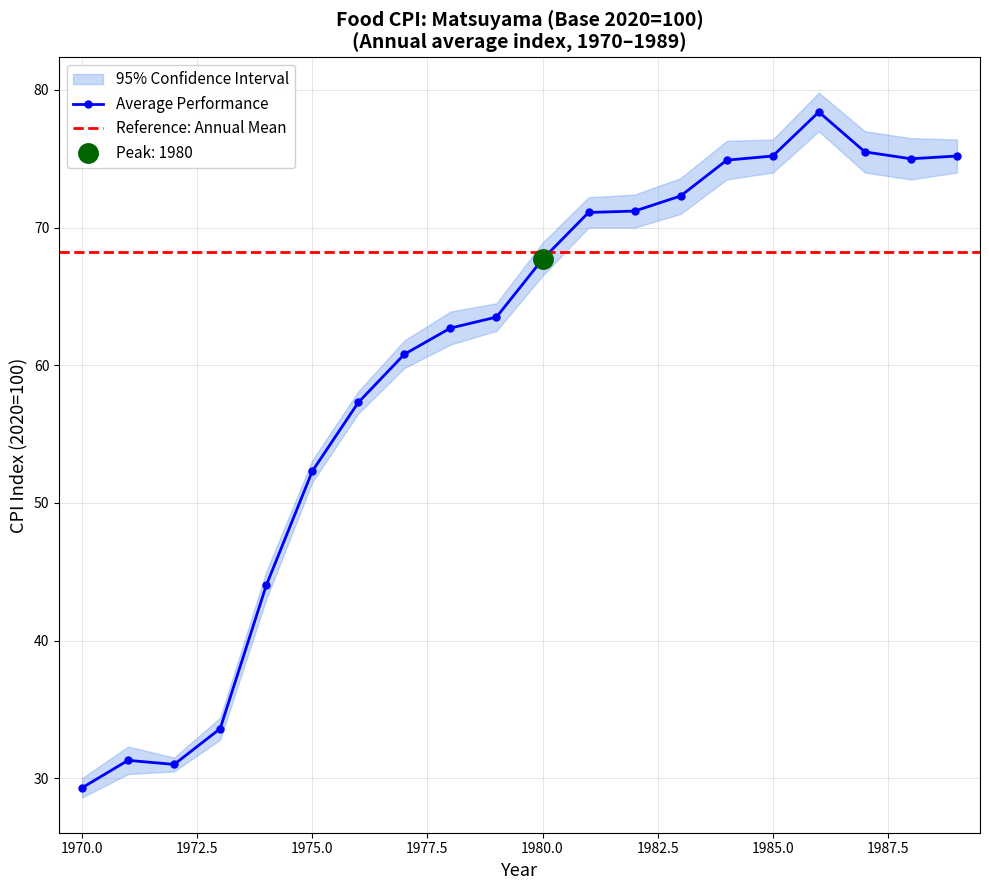

What is the value of the ci_lower point at the 2nd from the left?

30.3